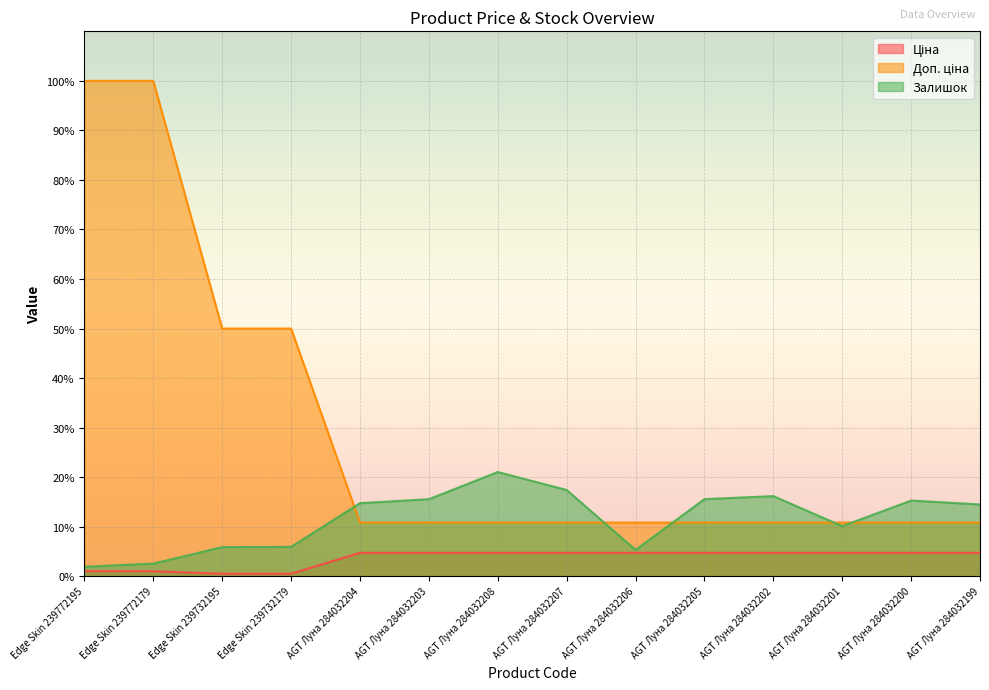

What is the value of the Ціна point at the 1st from the left?

1.0